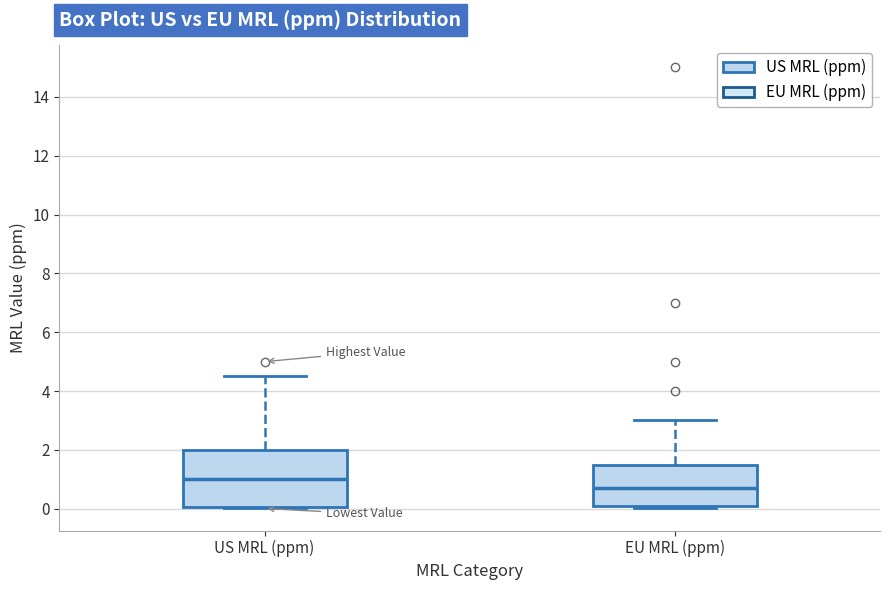

Where is the upper edge of the box for EU MRL (ppm) on the y-axis? The values are not printed on the chart, so give them approximately, as read against the axis.

1.6